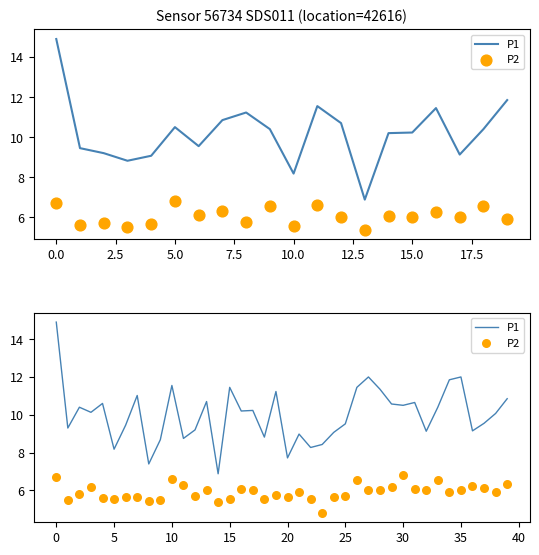

Which series has the largest Y range (max minus min)?

P1